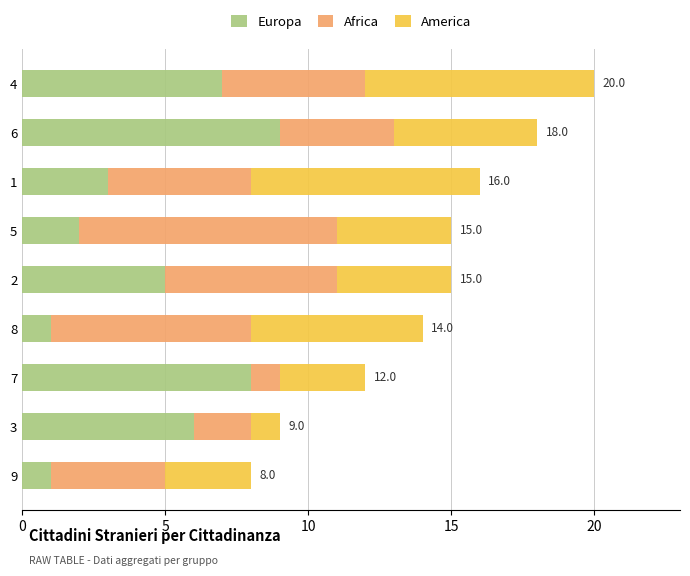

What is the difference between the maximum and minimum values in the Europa series?

8